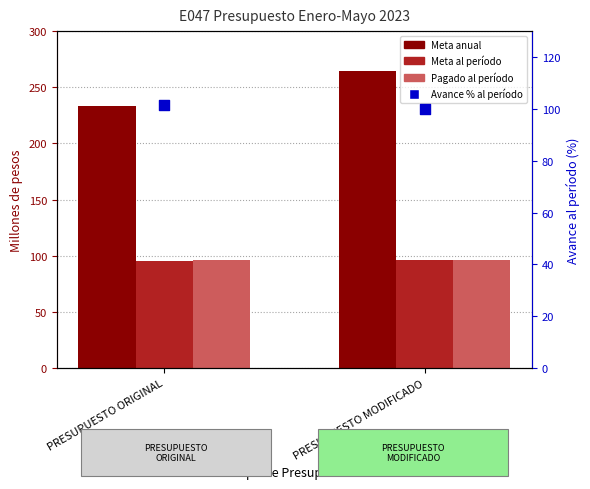

What is the total value across all series at PRESUPUESTO MODIFICADO?

557.4